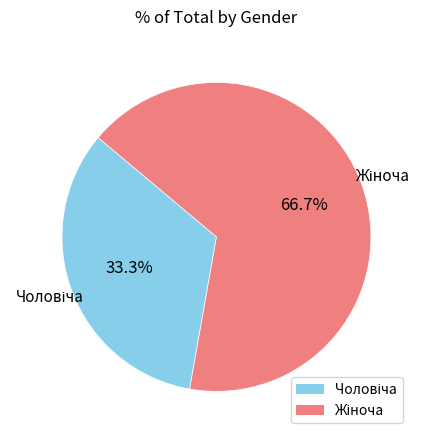

Does any single category account for the majority?

Yes